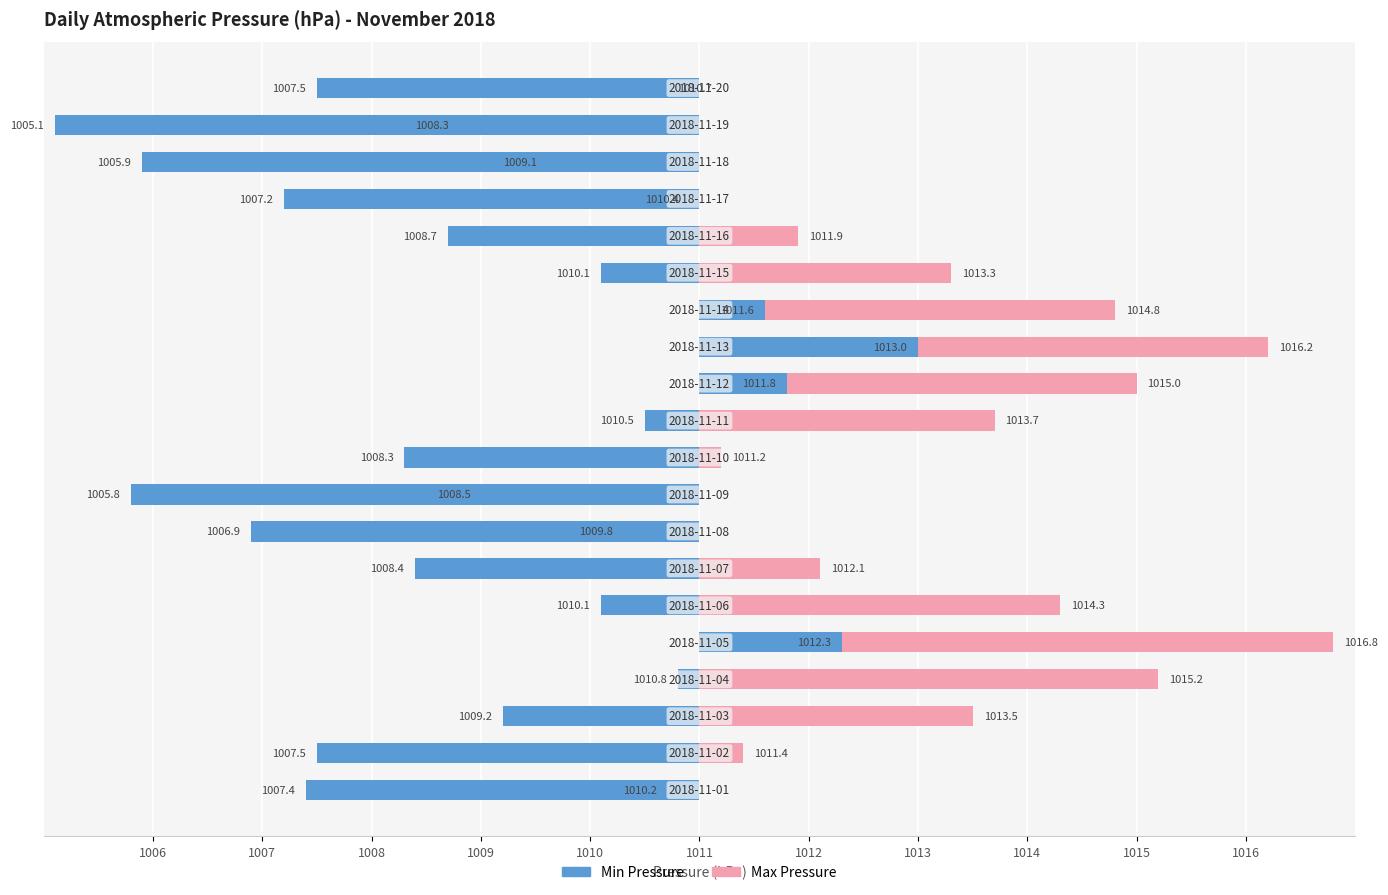

How many groups of bars are there?

20